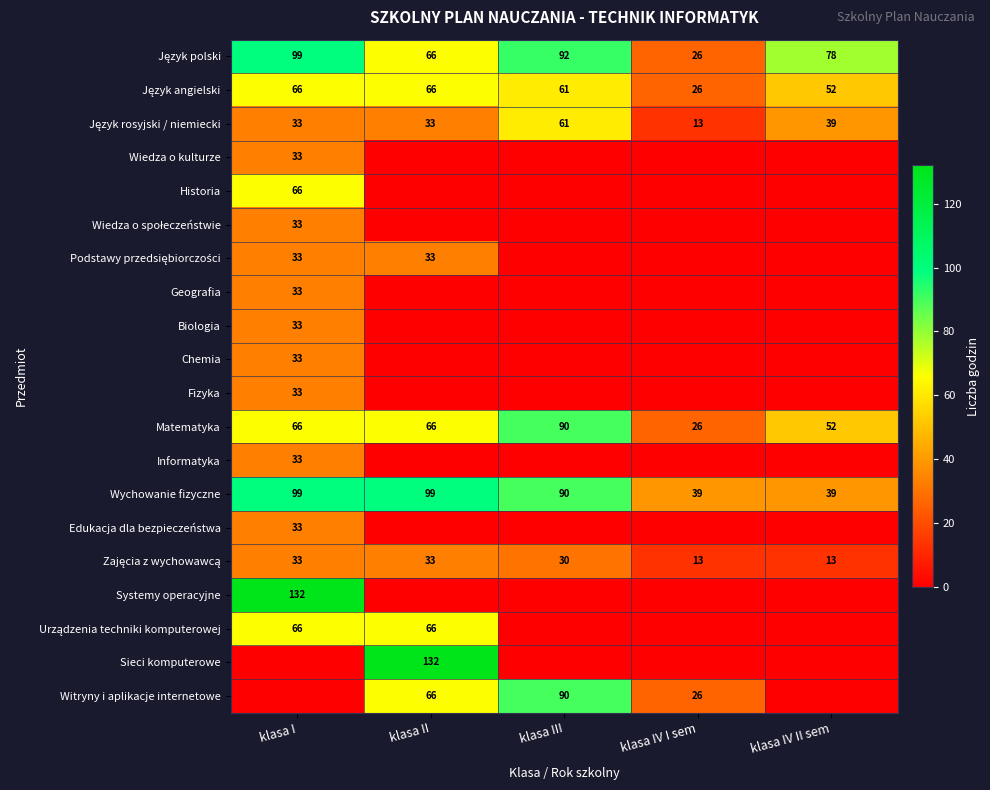

The value of Witryny i aplikacje internetowe at klasa IV I sem is 46. True or false?

False